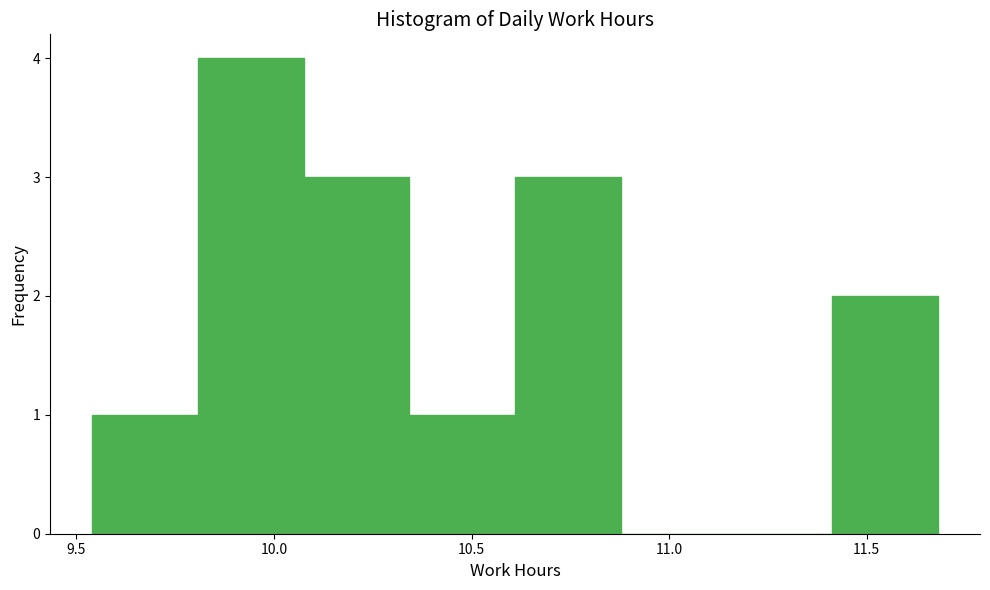

Over which range of the x-axis is the bar tallest?

9.80 to 10.10